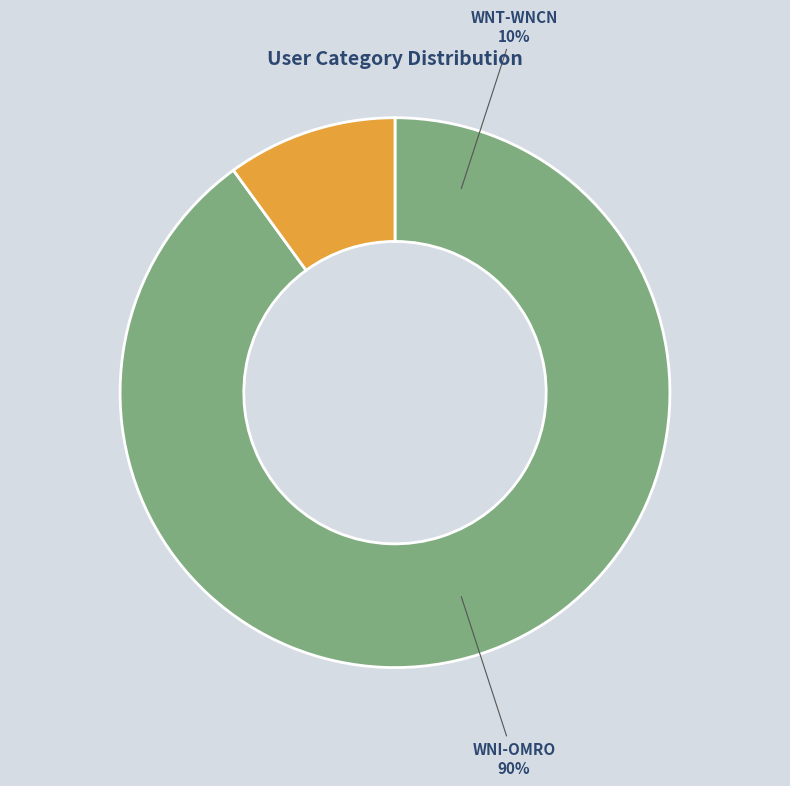

How many segments does this pie chart have?

2